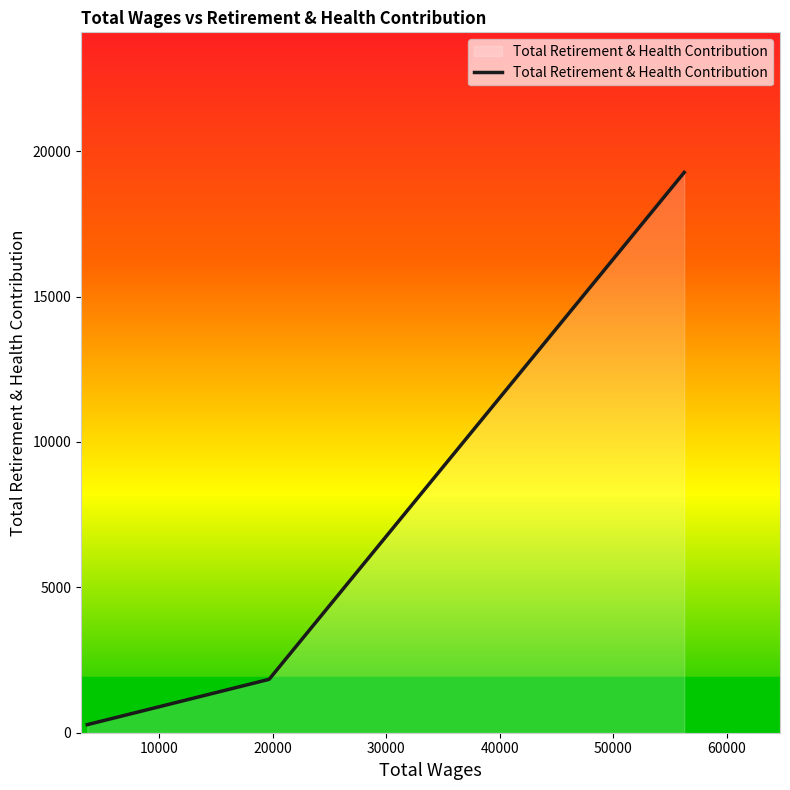

What is the sum of all values?

21383